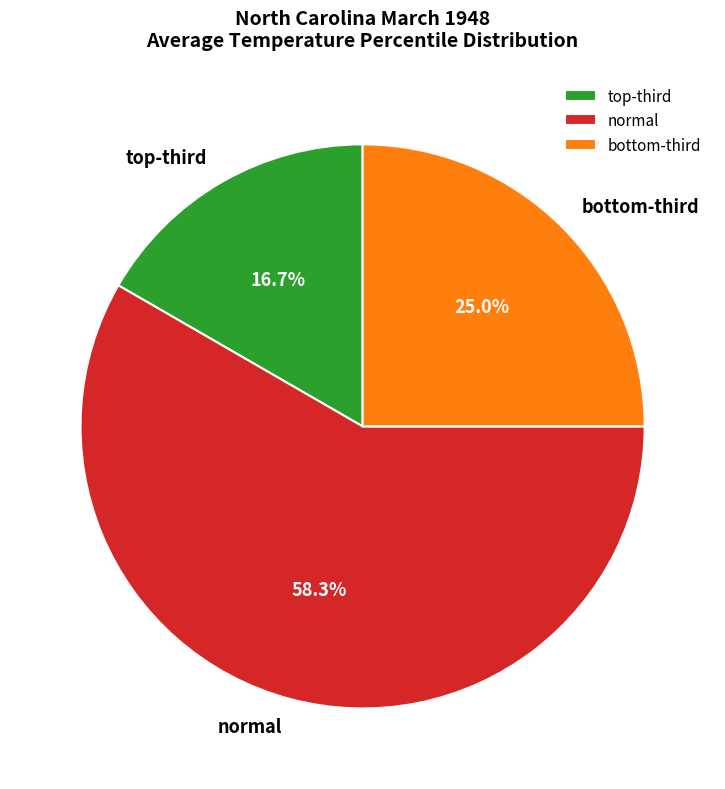

Which category has the smallest portion of the pie?

top-third